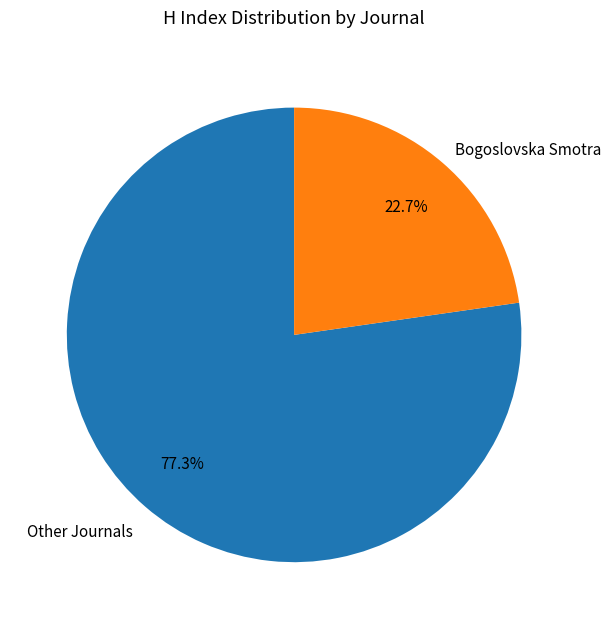

Rank the categories by value from highest to lowest.

Other Journals, Bogoslovska Smotra